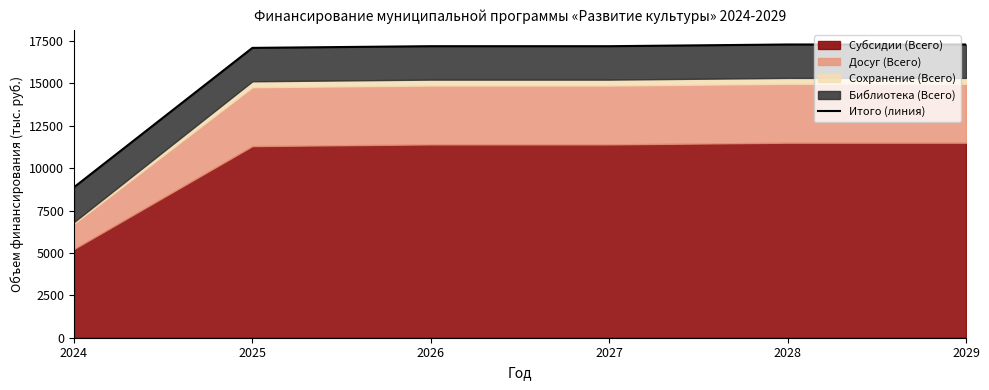

True or false: there are more than 1 points higher than both neighbors.

False